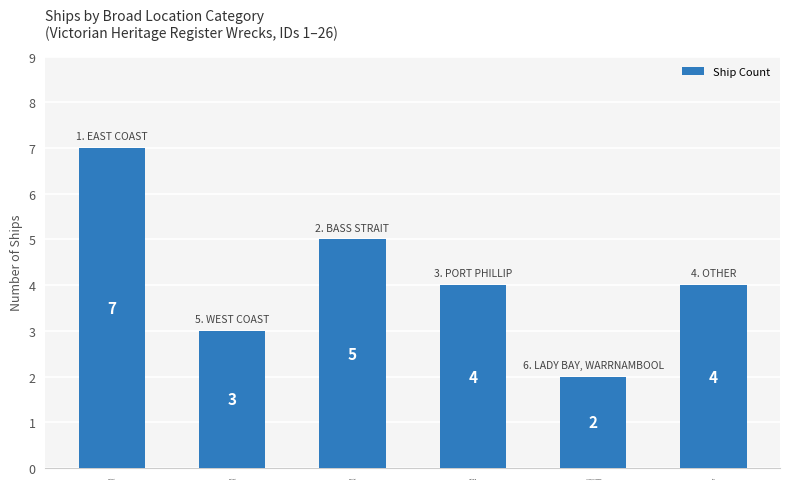

Read the value at Other.

4